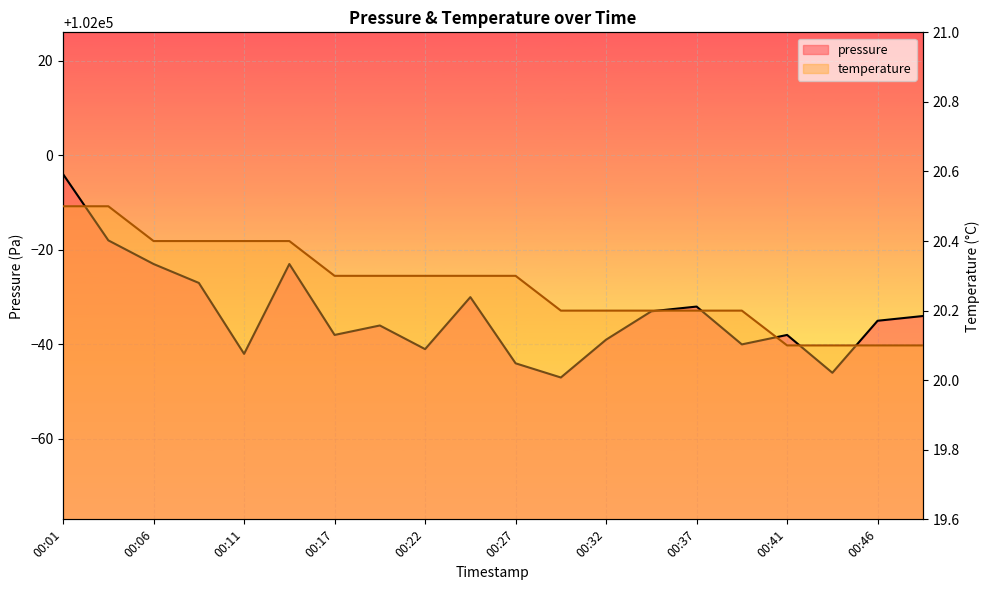

What is the sum of the pressure values at 12 and 14?

203929.0